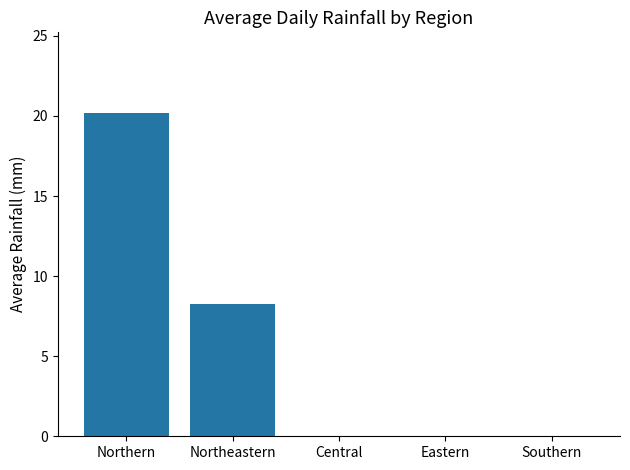

Where is the data nearest to the value 10?

Northeastern